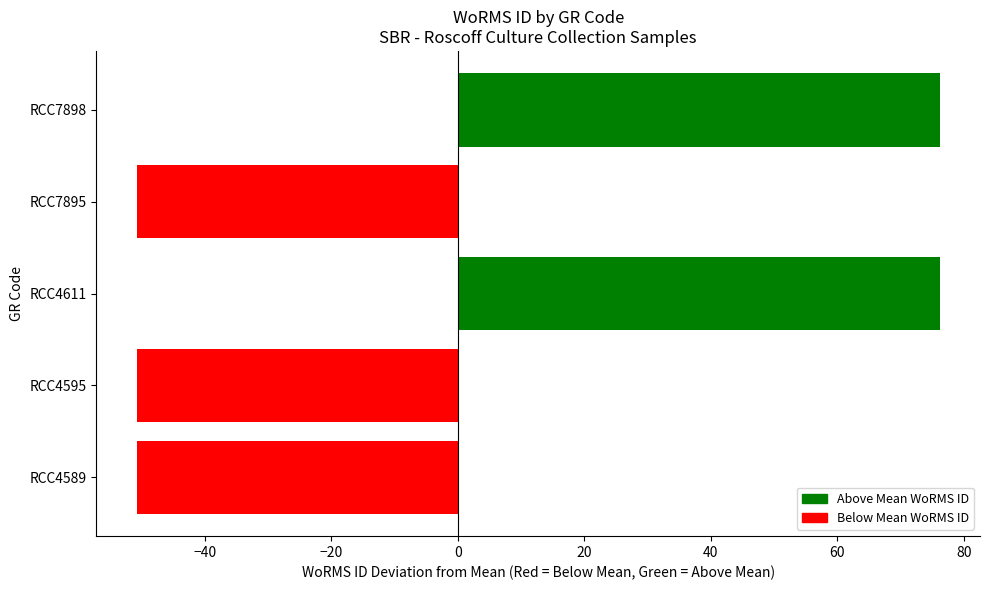

Reading bottom to top, what are all the values shown in this chart?

RCC4589=-50.8	RCC4595=-50.8	RCC4611=76.2	RCC7895=-50.8	RCC7898=76.2